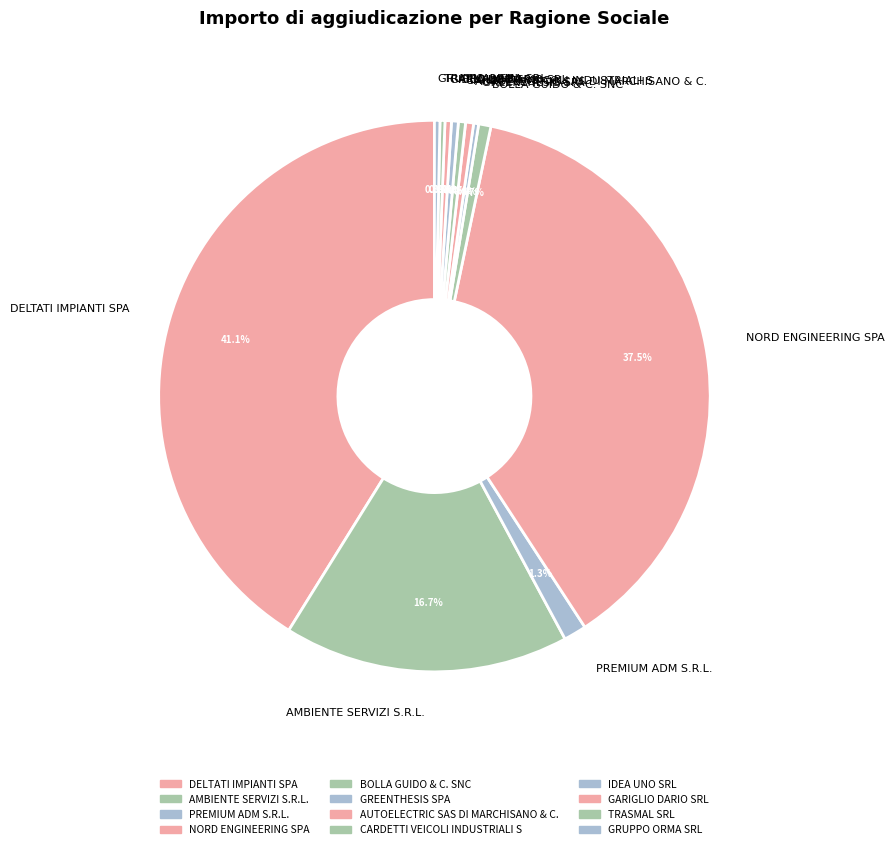

To the nearest percent, what is the difference between the largest and smallest slice percentages?

41%